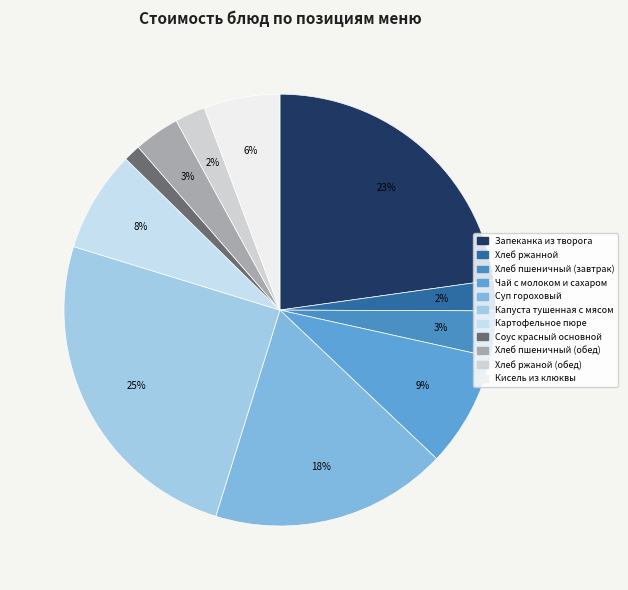

Combined, what portion of the pie is Чай с молоком и сахаром and Кисель из клюквы?

14.3%